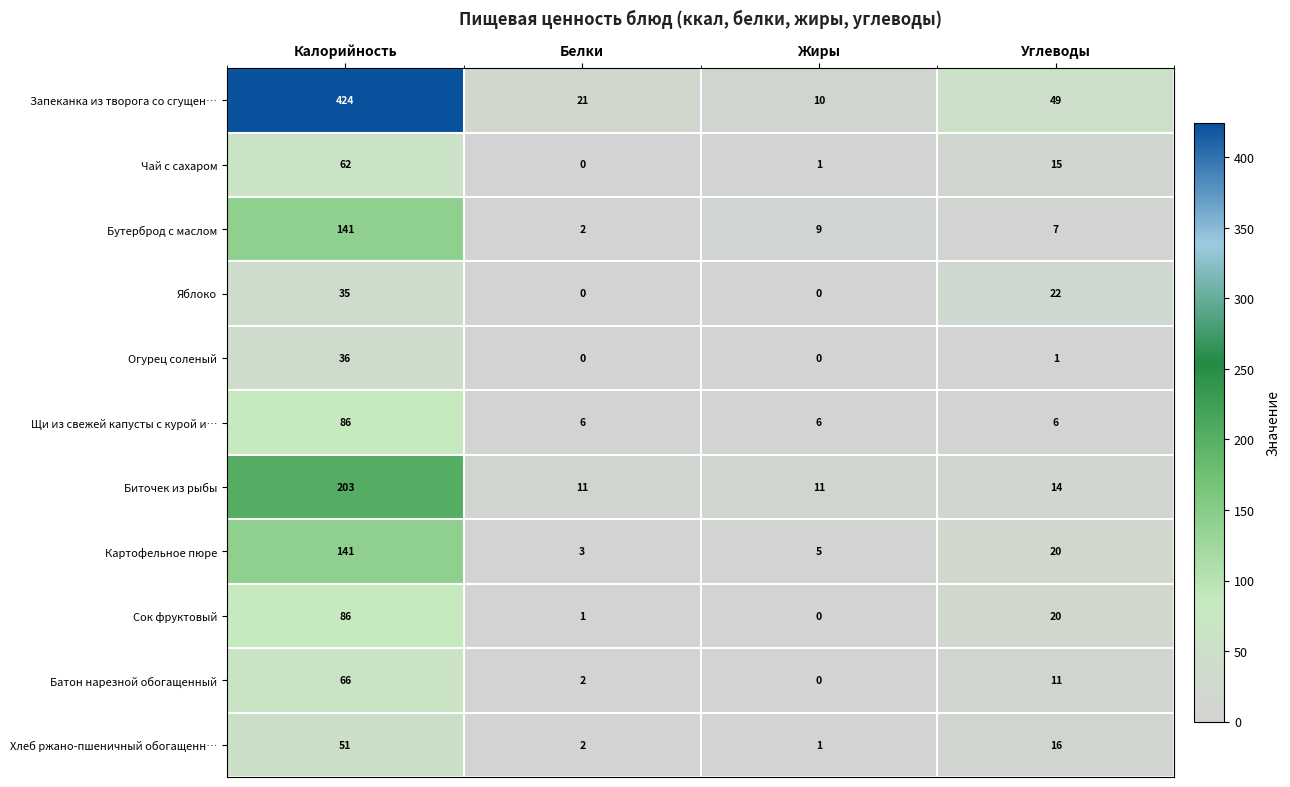

What is the difference between the maximum and minimum values in the Картофельное пюре series?

138